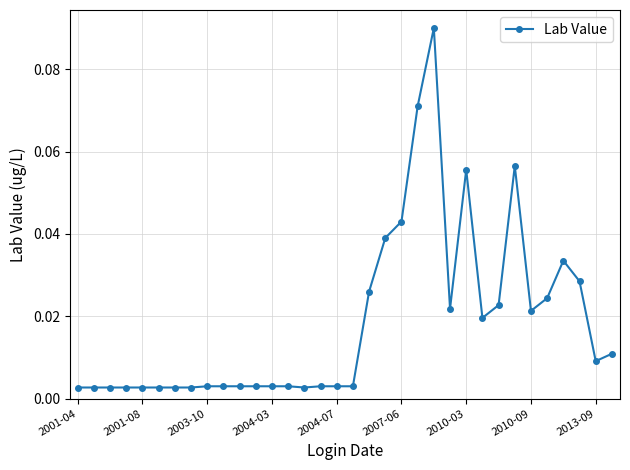

What is the sum of all values?

0.6